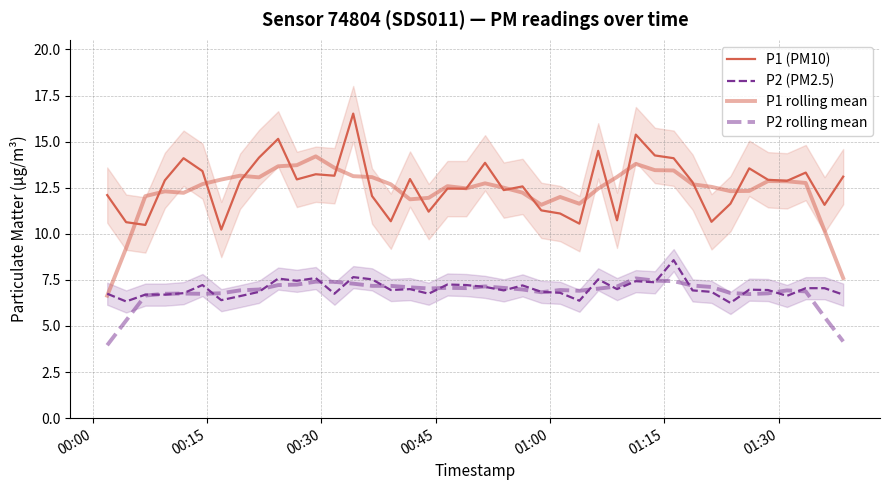

At 00:15, list the series in order from smallest to largest.

P2 rolling mean, P2 (PM2.5), P1 rolling mean, P1 (PM10)